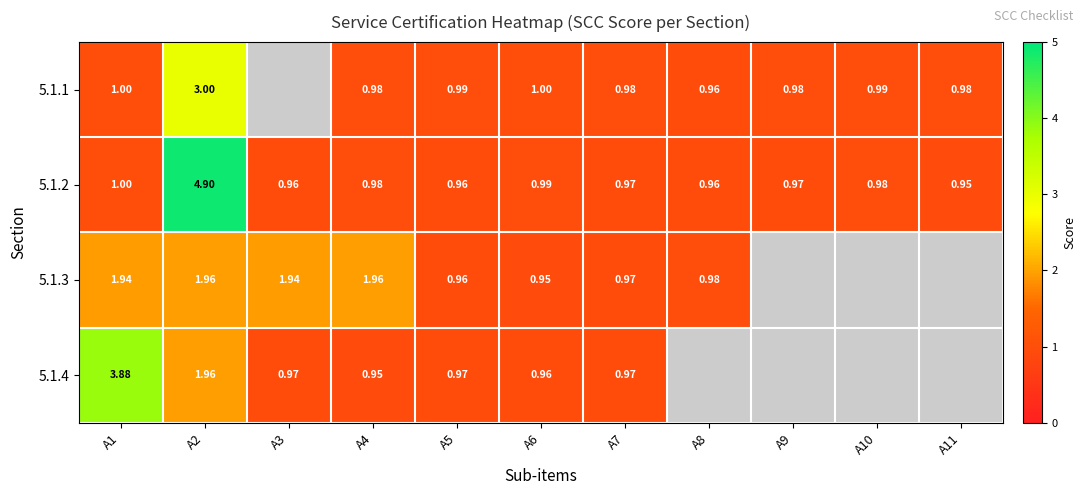

Is the value of 5.1.2 at A3 greater than the value of 5.1.4 at A7?

No